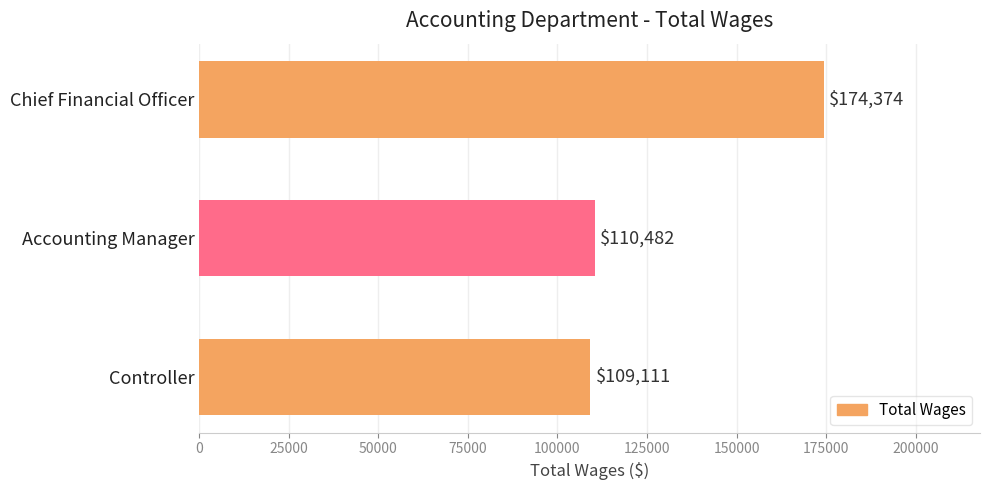

Are the bars grouped side by side (vs. stacked)?

No